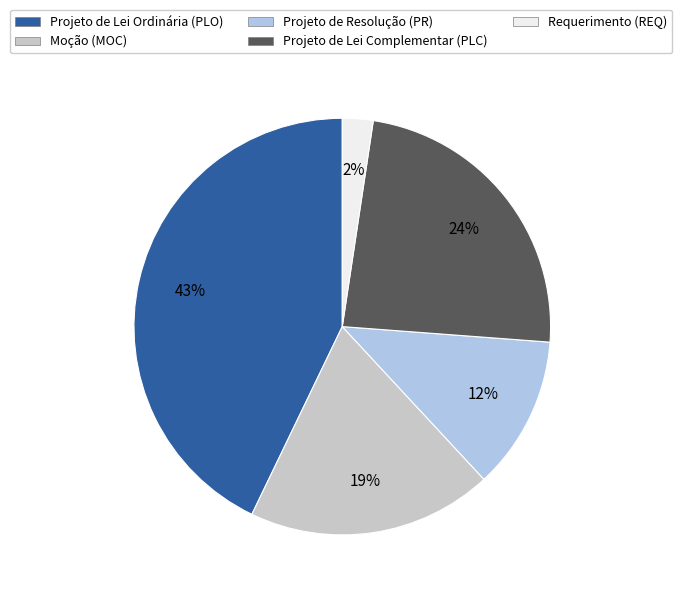

How many segments does this pie chart have?

5